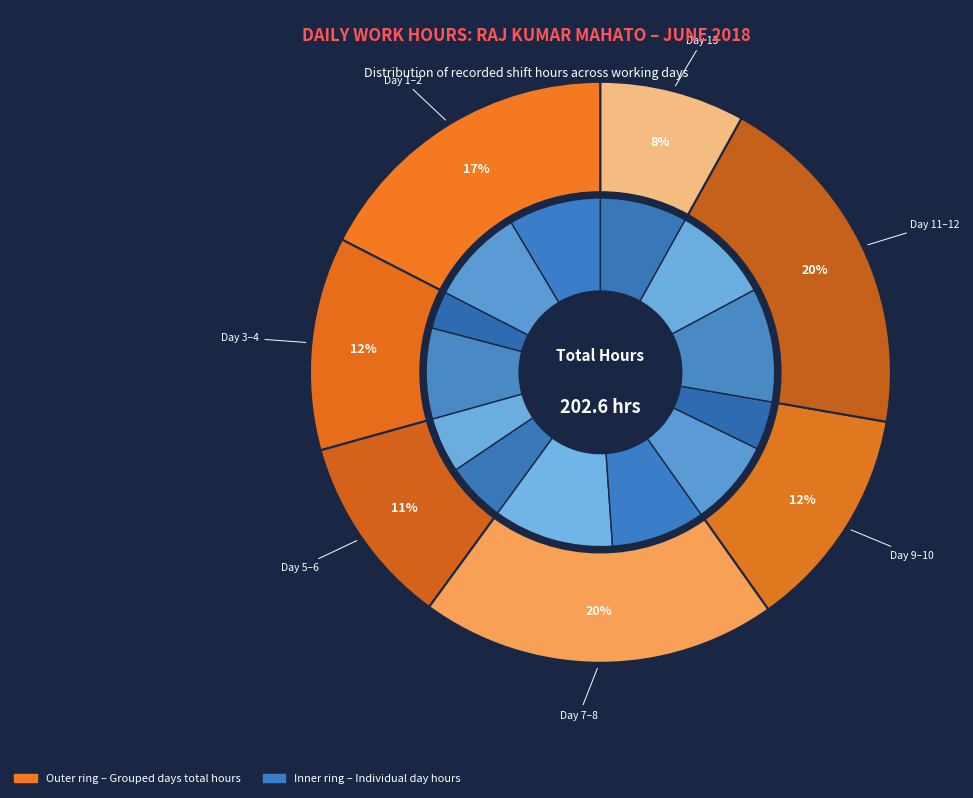

To the nearest percent, what portion does Day 5 represent?

5%